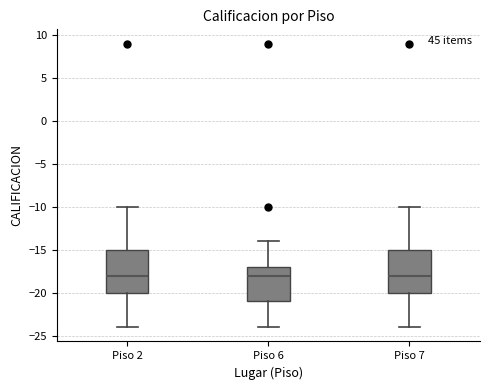

Reading left to right, read every box against the y-axis: the position of its median line, the range the box covers, and the ends of its whiskers. The values are not printed on the chart, so give them approximately, as read against the axis.

Piso 2: median -18, box -20 to -15, whiskers -24 to -10
Piso 6: median -18, box -21 to -17, whiskers -24 to -14
Piso 7: median -18, box -20 to -15, whiskers -24 to -10